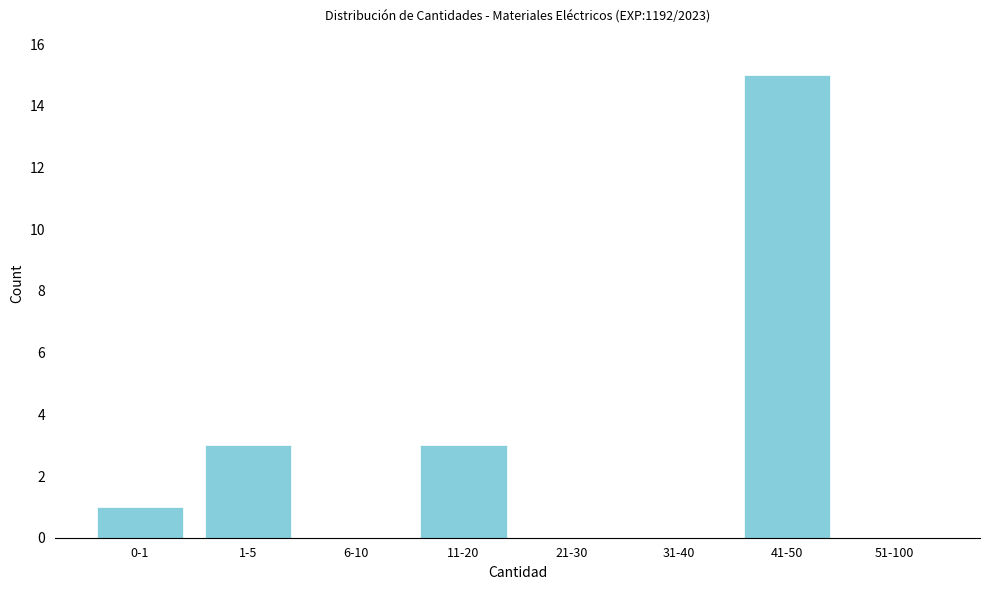

Reading right to left, transcribe all the data shown in this chart.

51-100=0	41-50=15	31-40=0	21-30=0	11-20=3	6-10=0	1-5=3	0-1=1